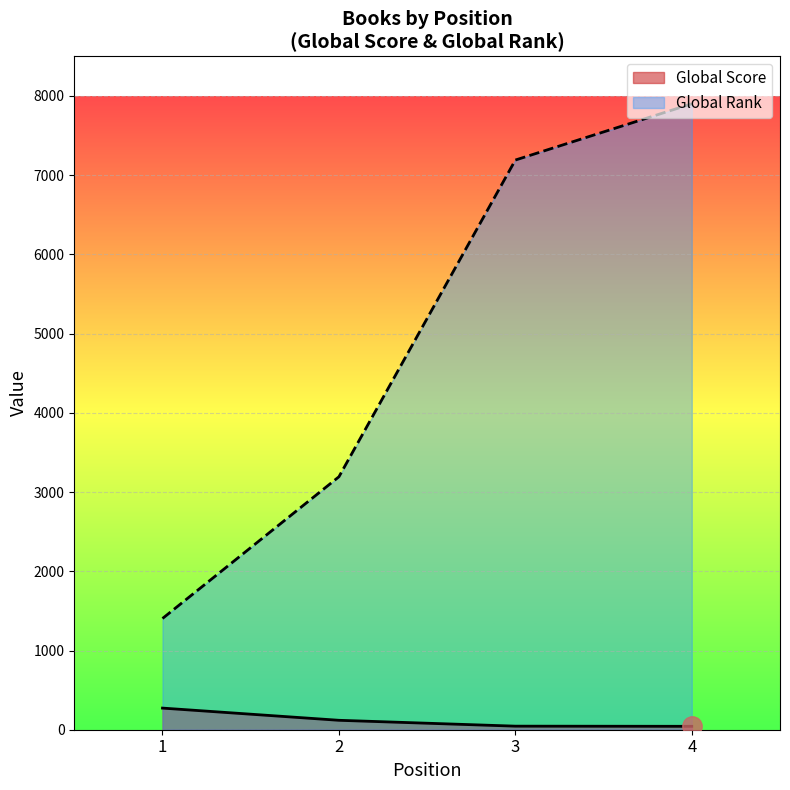

What is the average value of the Global Score series?

120